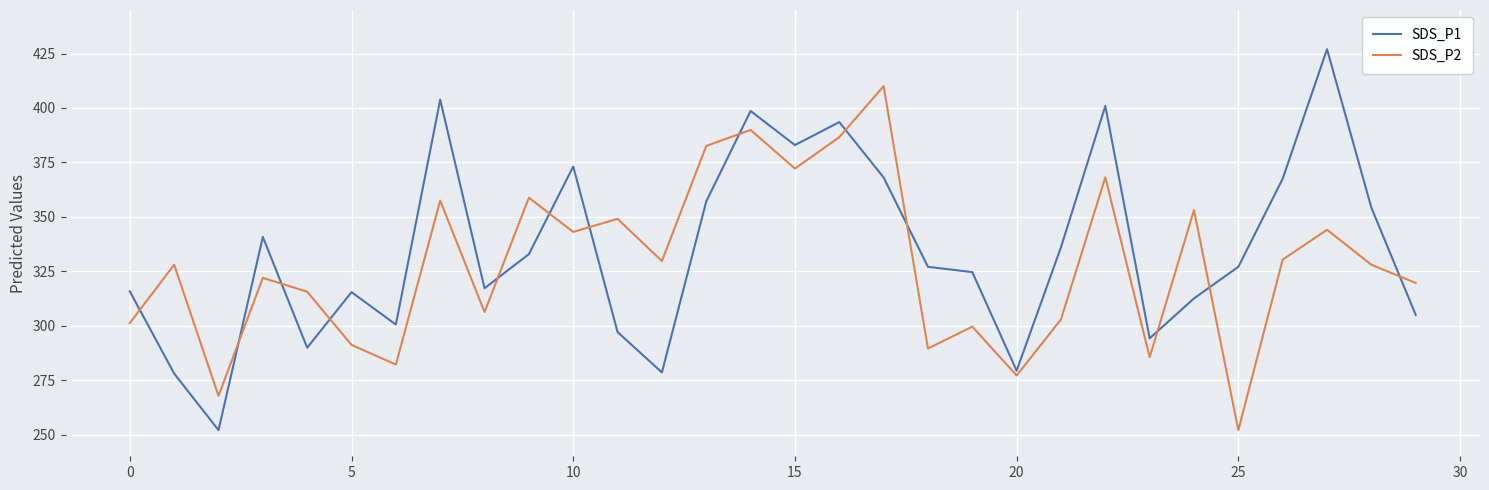

Which series ends up on top after the final intersection of SDS_P1 and SDS_P2?

SDS_P2